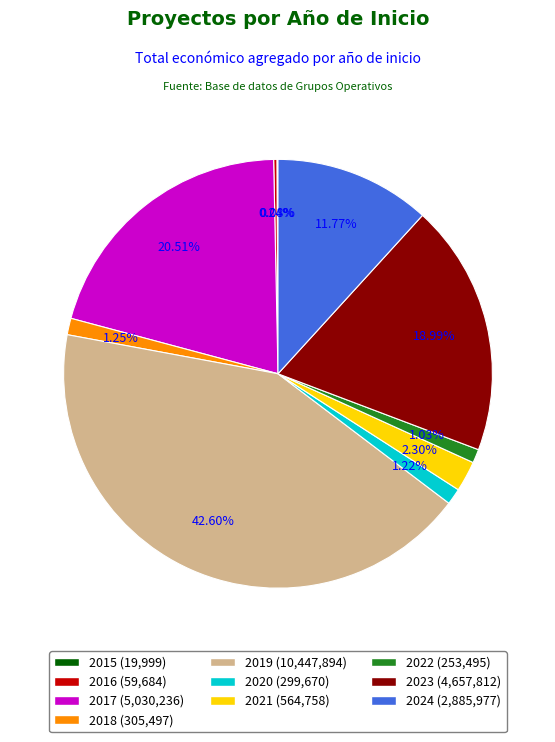

Which has a higher value, 2020 or 2024?

2024